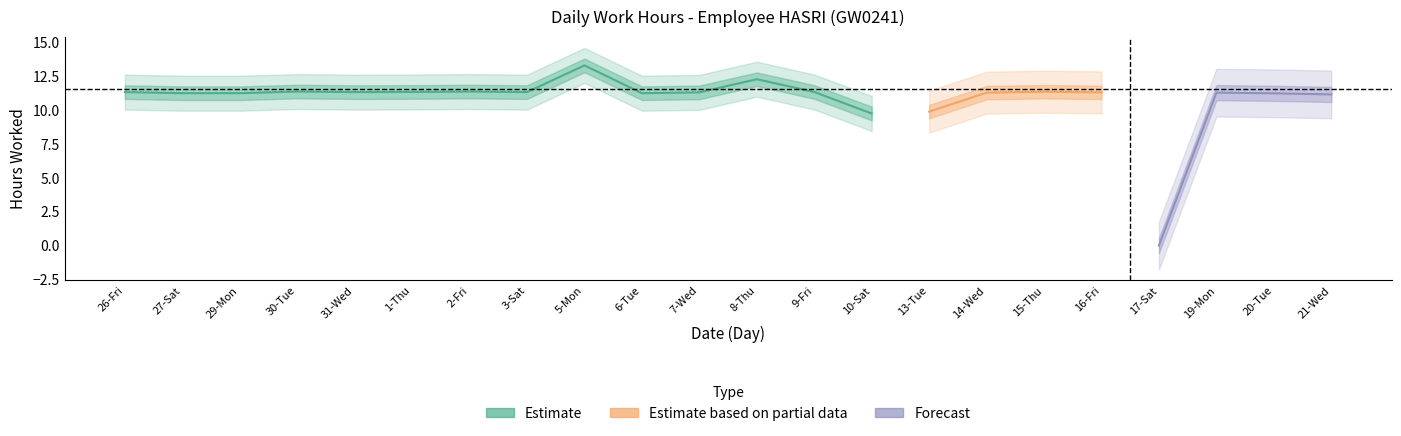

What is the sum of all values?

237.1